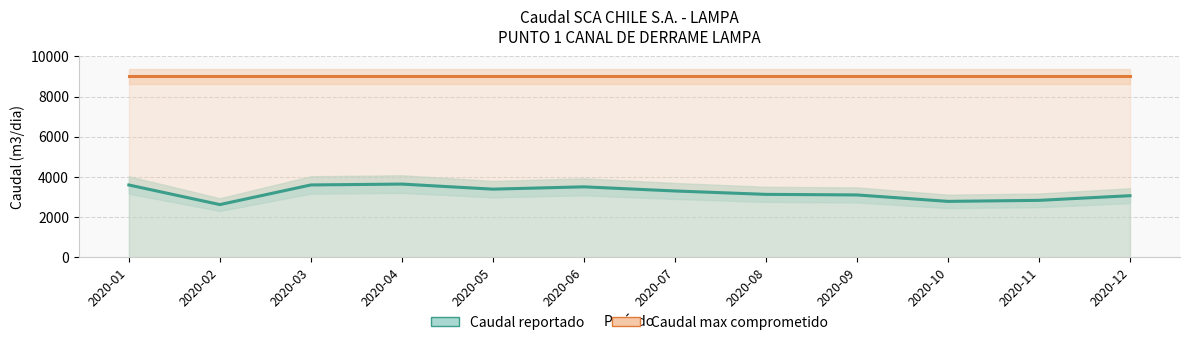

Reading left to right, what are all the values shown in this chart?

Caudal max comprometido: 2020-01=9000.0	2020-02=9000.0	2020-03=9000.0	2020-04=9000.0	2020-05=9000.0	2020-06=9000.0	2020-07=9000.0	2020-08=9000.0	2020-09=9000.0	2020-10=9000.0	2020-11=9000.0	2020-12=9000.0
Caudal reportado: 2020-01=3605.8	2020-02=2630.9	2020-03=3607.2	2020-04=3650.4	2020-05=3398.4	2020-06=3513.6	2020-07=3307.7	2020-08=3139.2	2020-09=3110.4	2020-10=2790.7	2020-11=2841.1	2020-12=3073.0